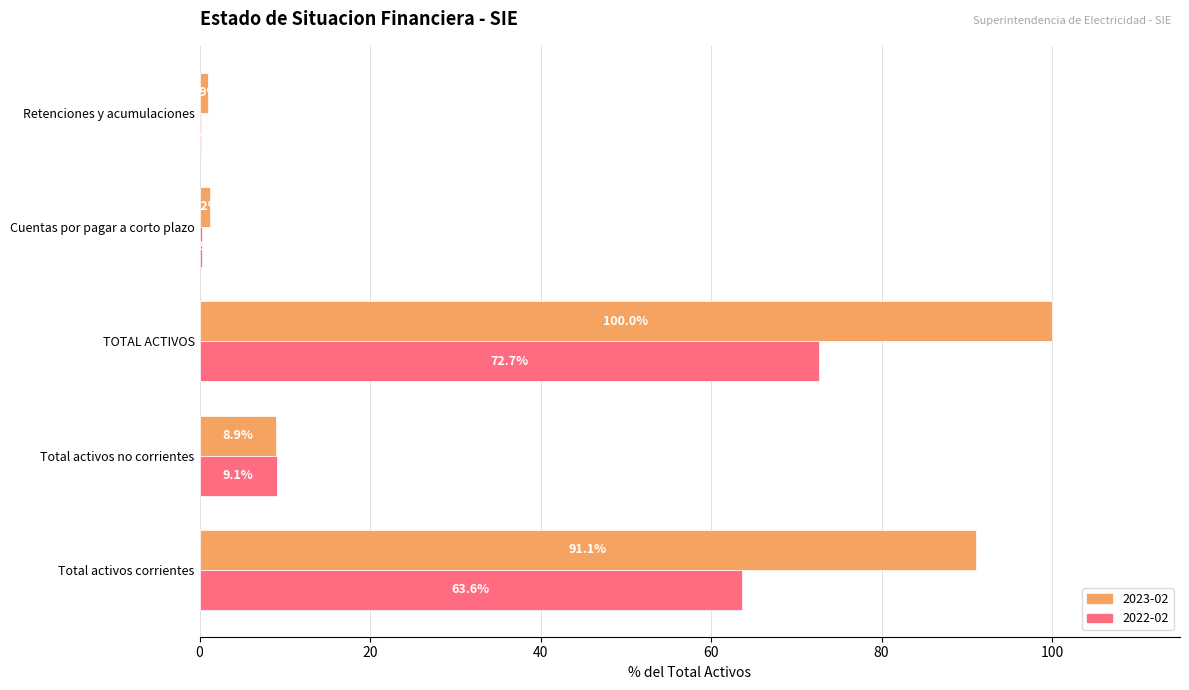

What value does the 2022-02 series have at TOTAL ACTIVOS?

72.7